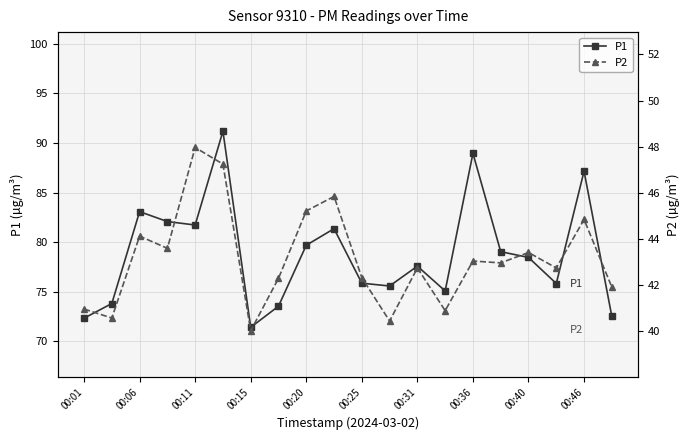

What is the minimum value for P1?

71.4